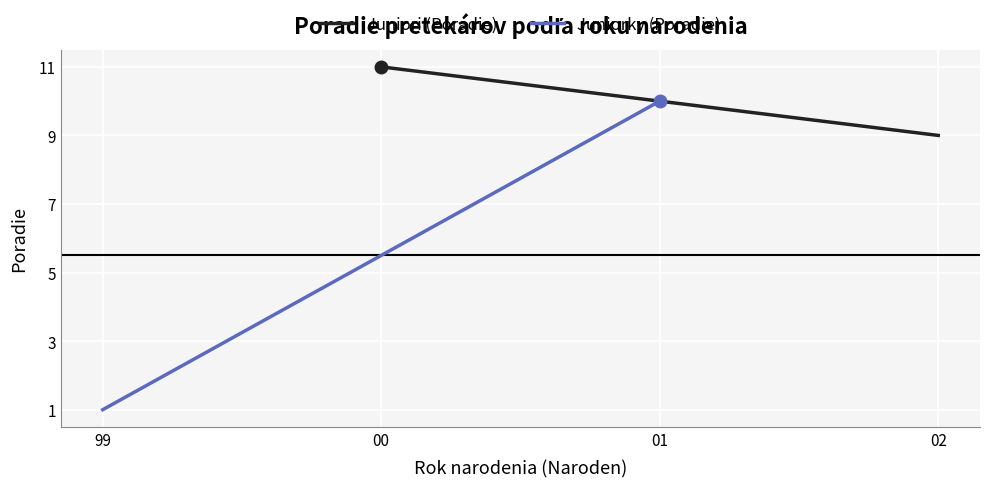

What are all the series names shown in the legend?

Juniori (Poradie), Juniorky (Poradie)